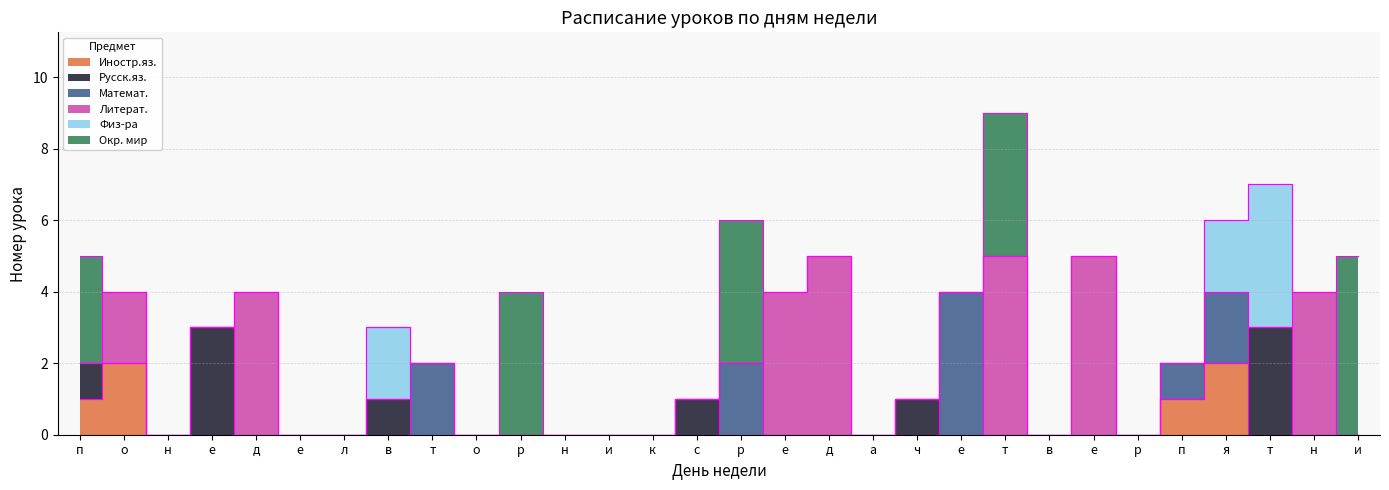

List the labels in order of Окр. мир value, largest first.

и, р, р, т, п, о, н, е, д, е, л, в, т, о, н, и, к, с, е, д, а, ч, е, в, е, р, п, я, т, н